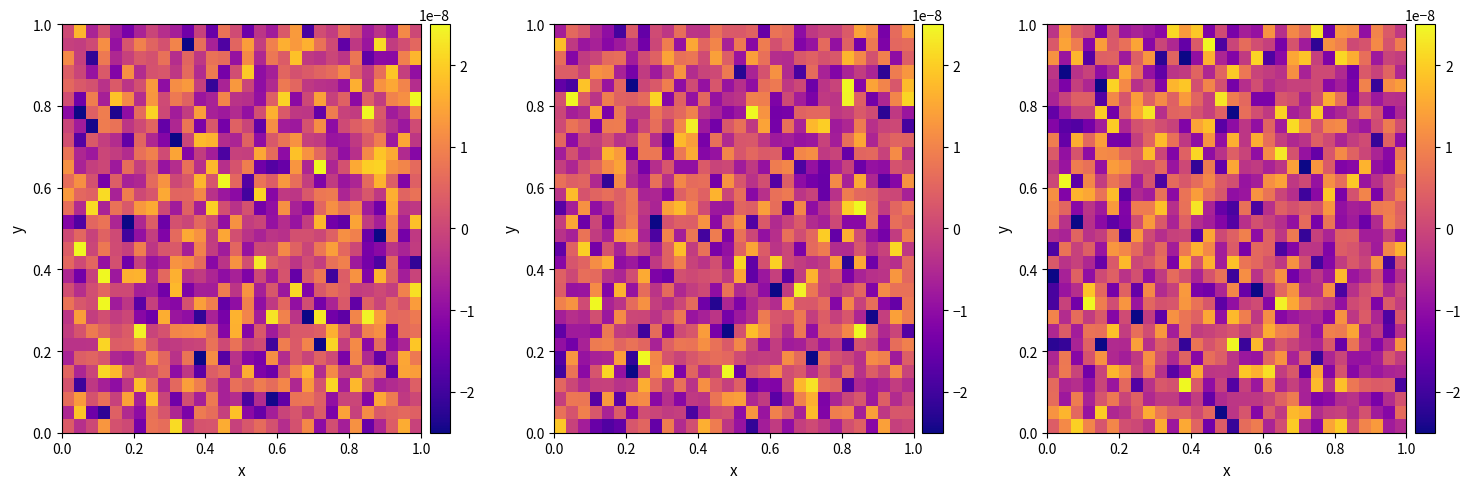

Count the number of data series in this chart.

30